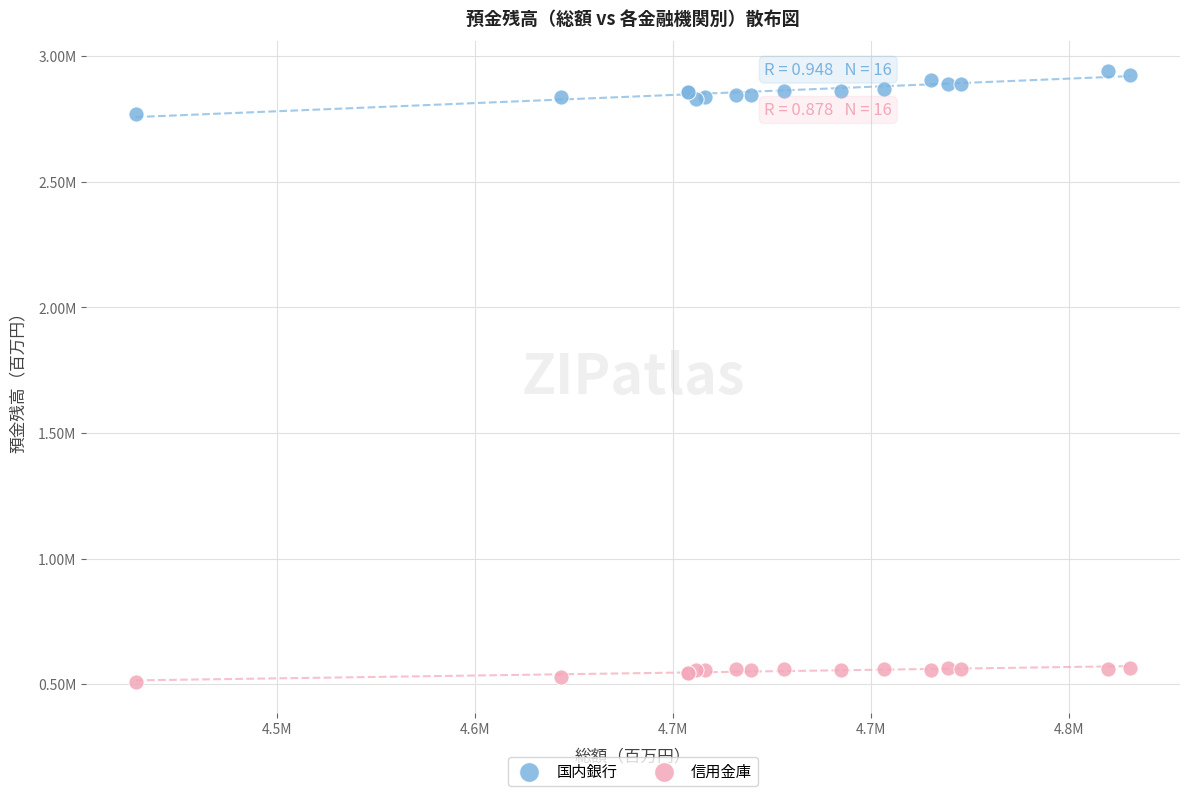

What are all the series names shown in the legend?

国内銀行, 信用金庫